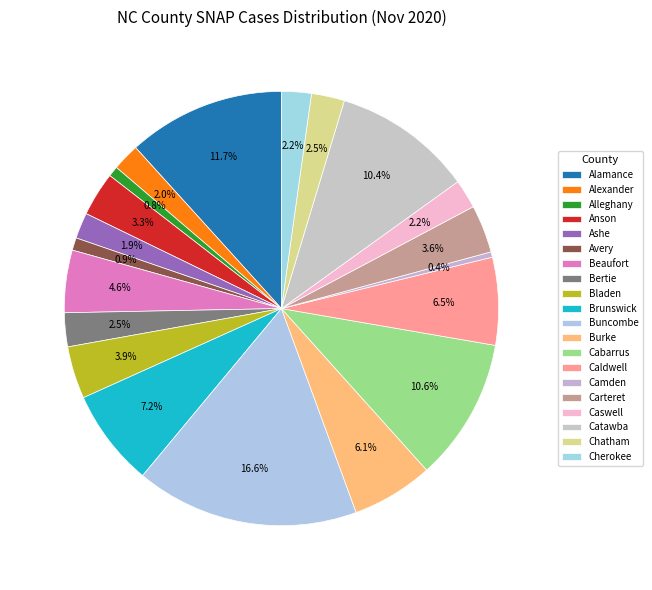

How many slices are in this pie chart?

20